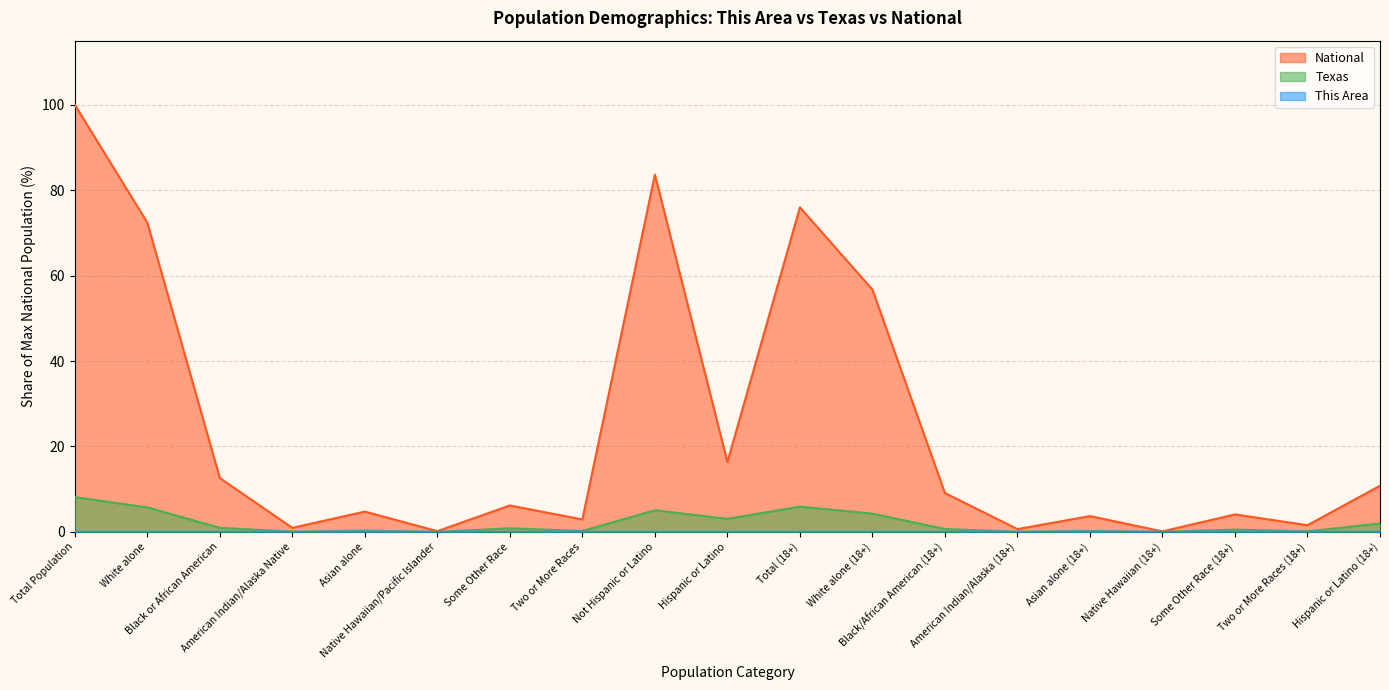

Which has a higher value, American Indian/Alaska (18+) or Native Hawaiian (18+)?

American Indian/Alaska (18+)